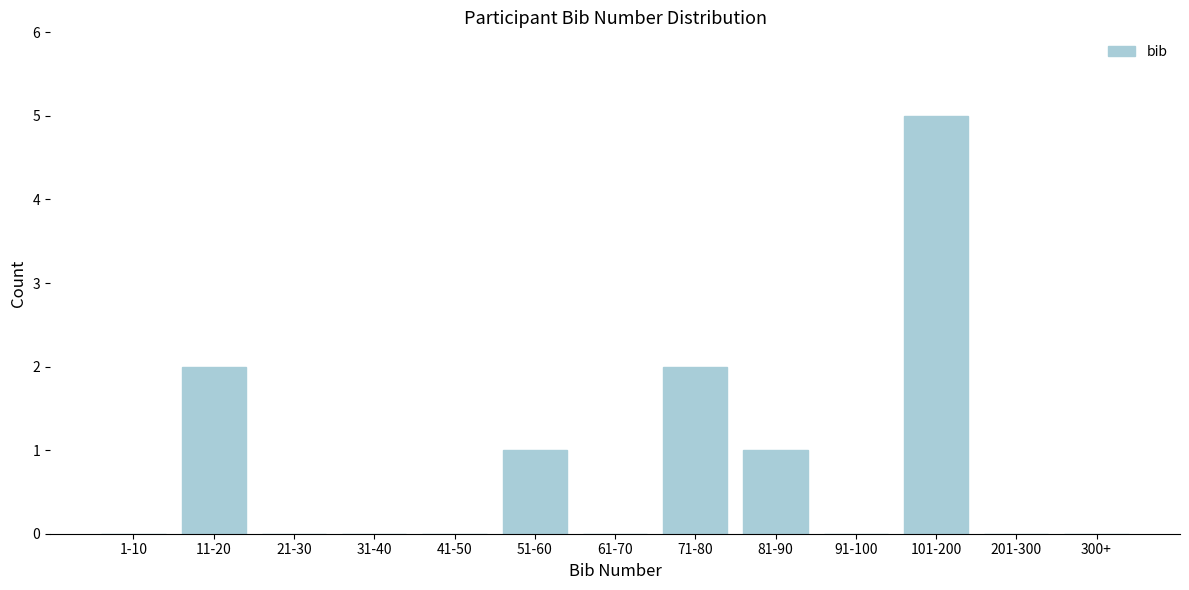

Reading left to right, extract all data points from this chart.

1-10=0	11-20=2	21-30=0	31-40=0	41-50=0	51-60=1	61-70=0	71-80=2	81-90=1	91-100=0	101-200=5	201-300=0	300+=0